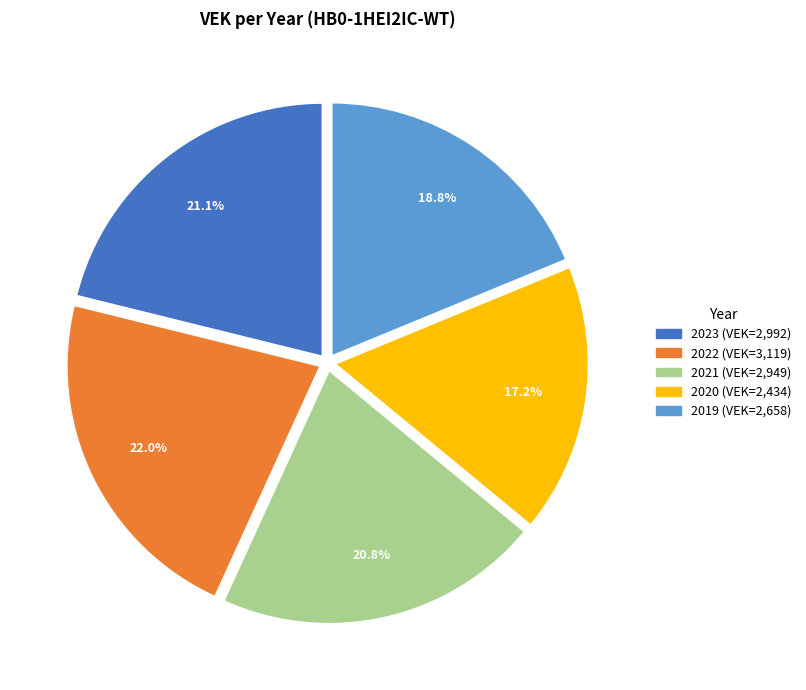

To the nearest percent, what is the difference between the largest and smallest slice percentages?

5%